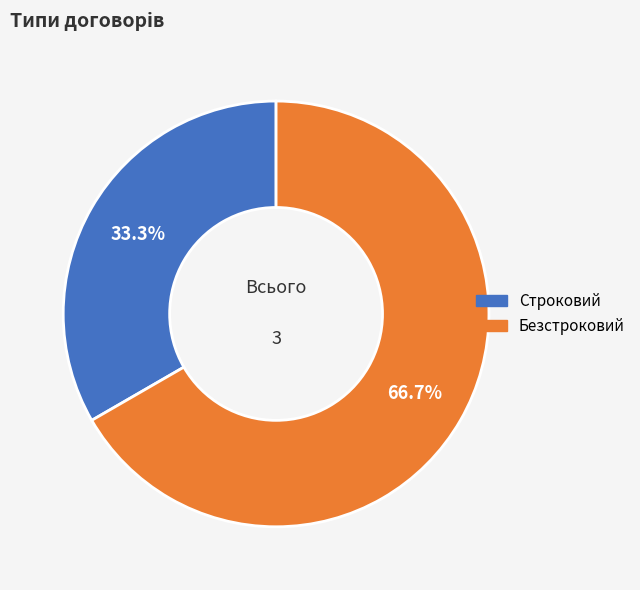

Which has a higher value, Строковий or Безстроковий?

Безстроковий